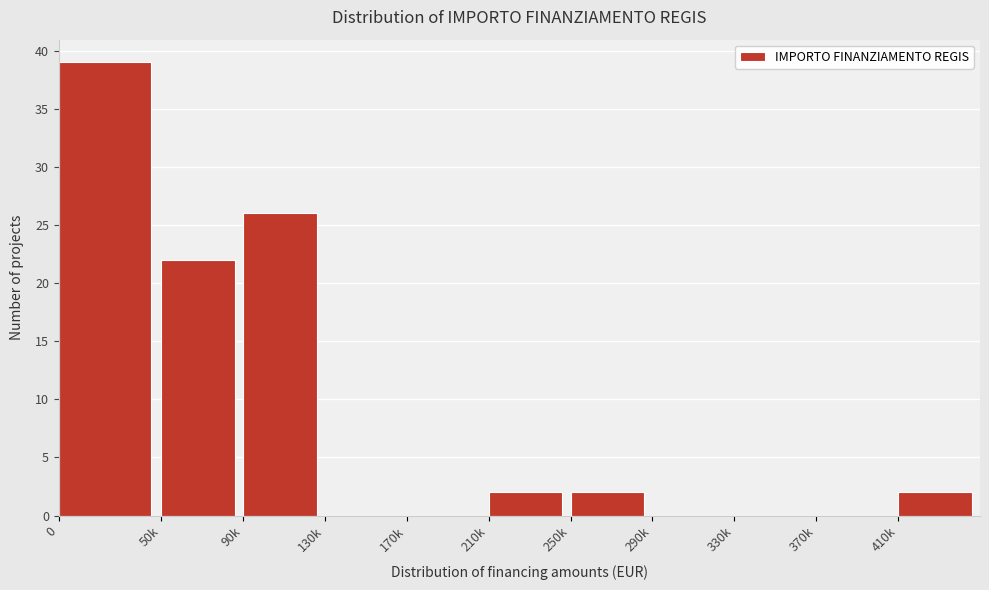

Reading right to left, list all the values displayed in this chart.

410k=2	370k=0	330k=0	290k=0	250k=2	210k=2	170k=0	130k=0	90k=26	50k=22	0=39